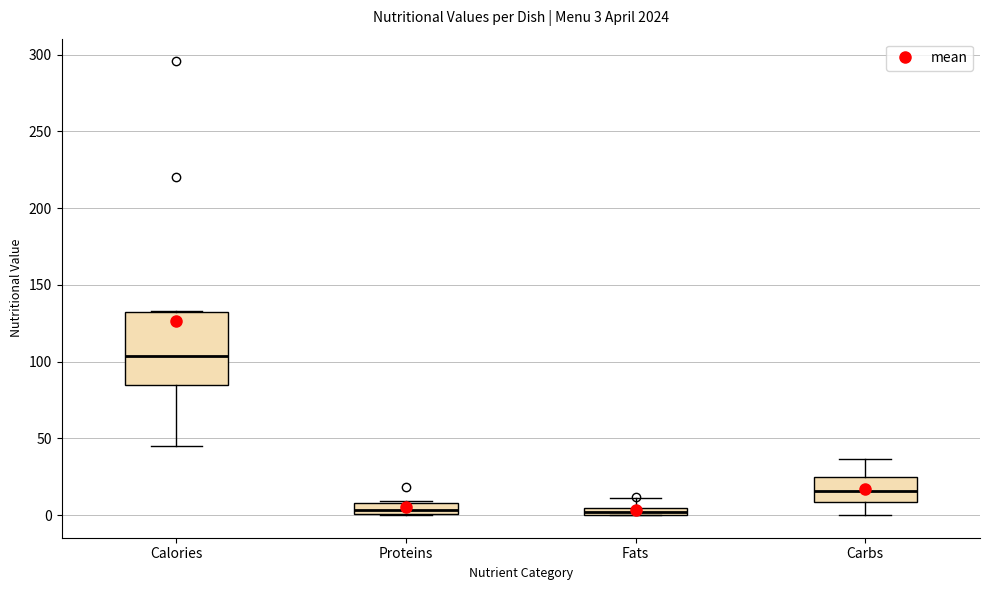

Which box has the highest median line?

Calories